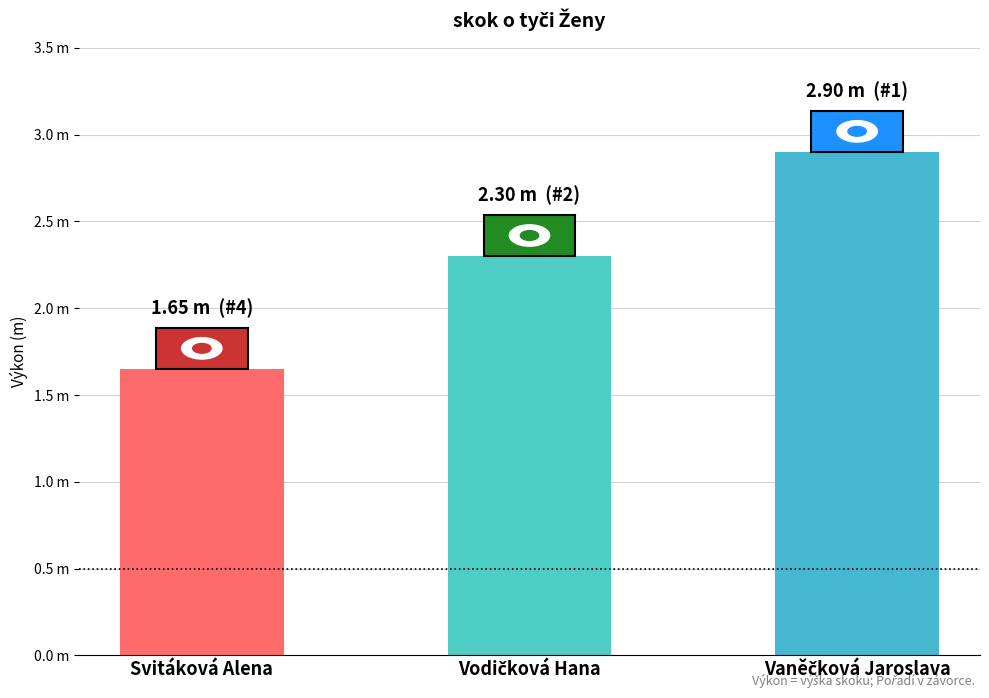

Does the chart contain any negative values?

No